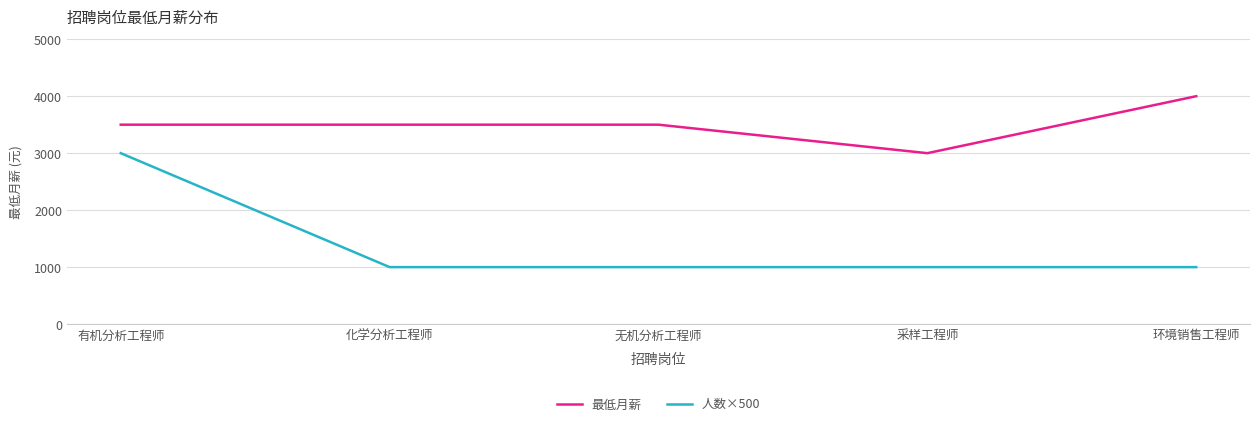

What are all the series names shown in the legend?

最低月薪, 人数×500